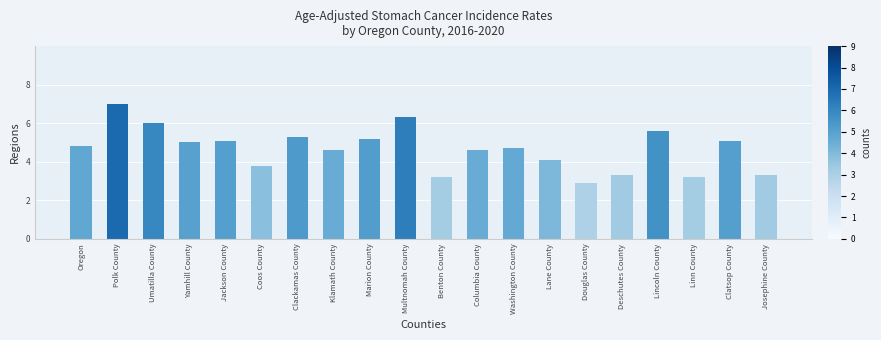

What is the sum of the values at Columbia County and Clatsop County?

9.7